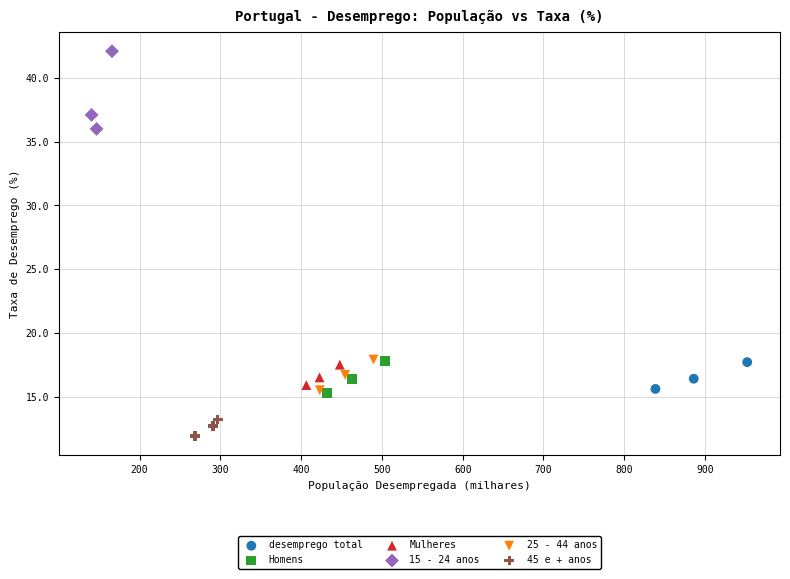

Which series reaches the minimum Y coordinate?

45 e + anos